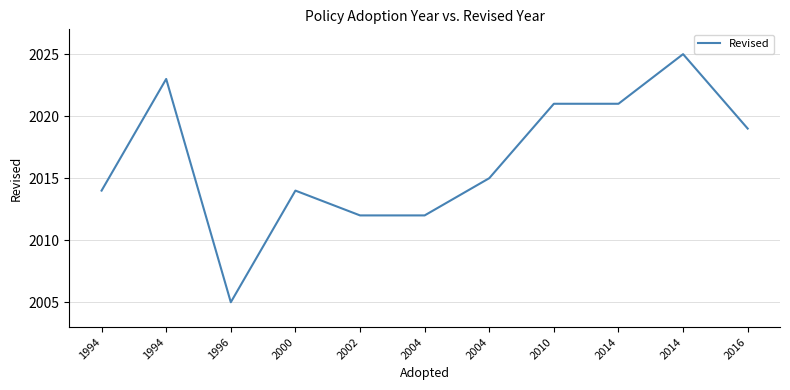

Which has a higher value, 2014 or 2014?

2014